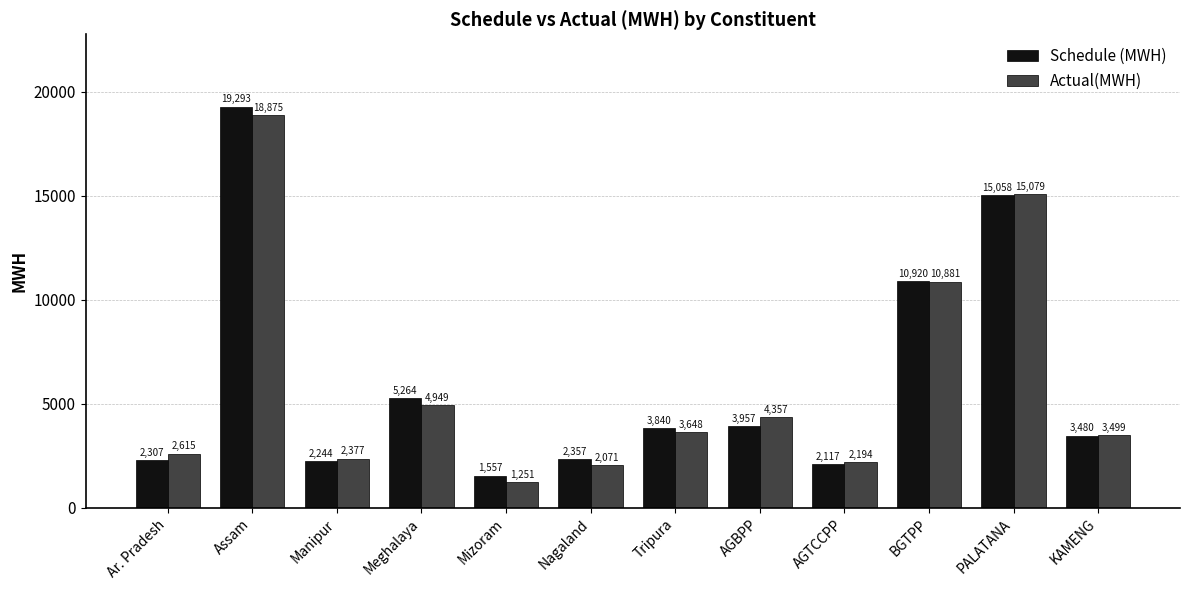

Rank the categories by Schedule (MWH) value from lowest to highest.

Mizoram, AGTCCPP, Manipur, Ar. Pradesh, Nagaland, KAMENG, Tripura, AGBPP, Meghalaya, BGTPP, PALATANA, Assam